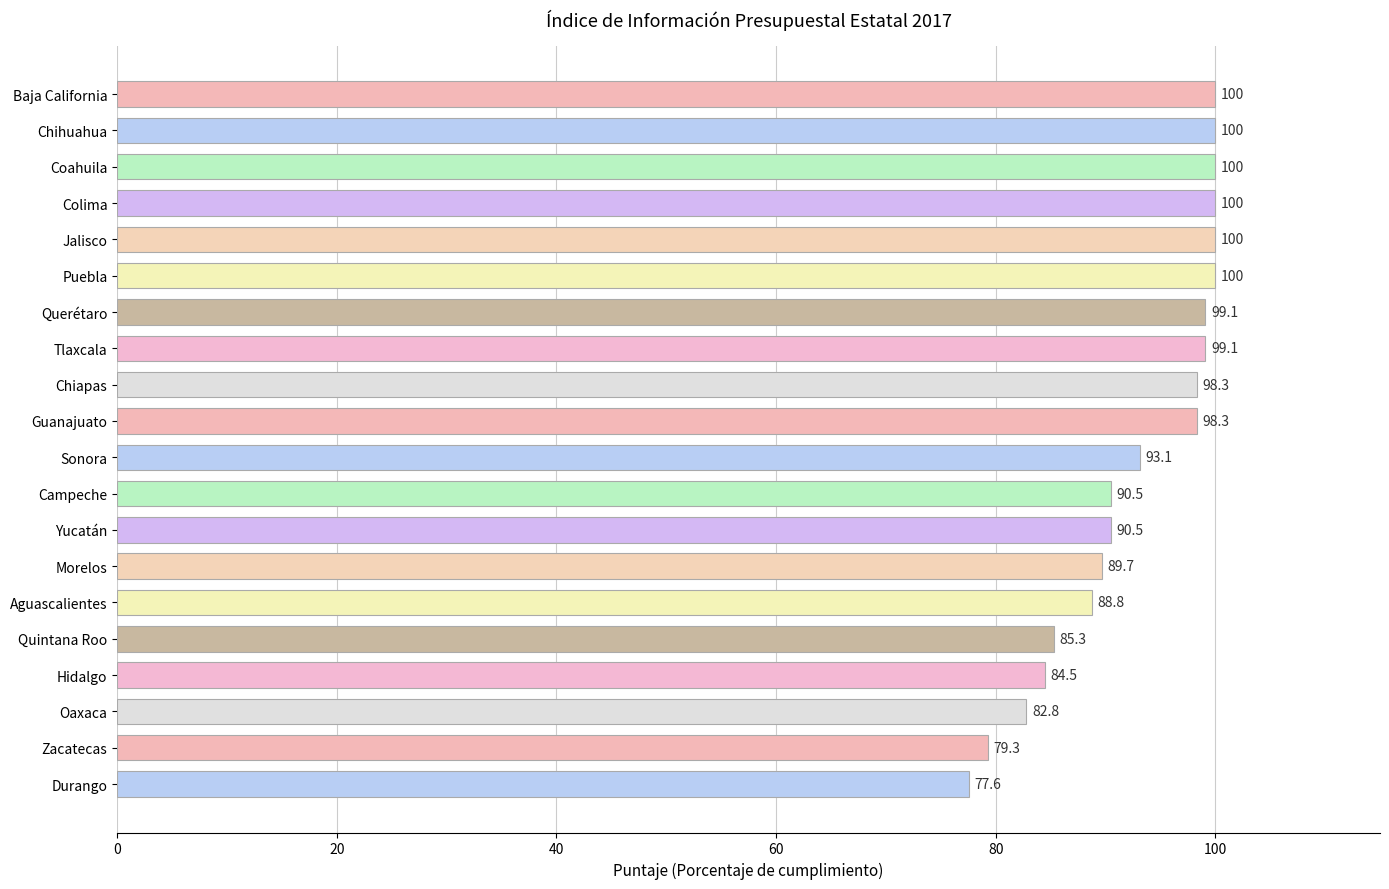

The value at Durango is 77.6. True or false?

True